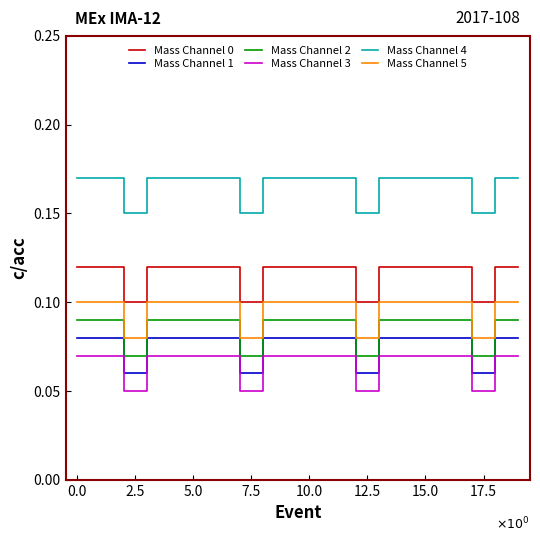

At how many categories does at least one series exceed 0?

20